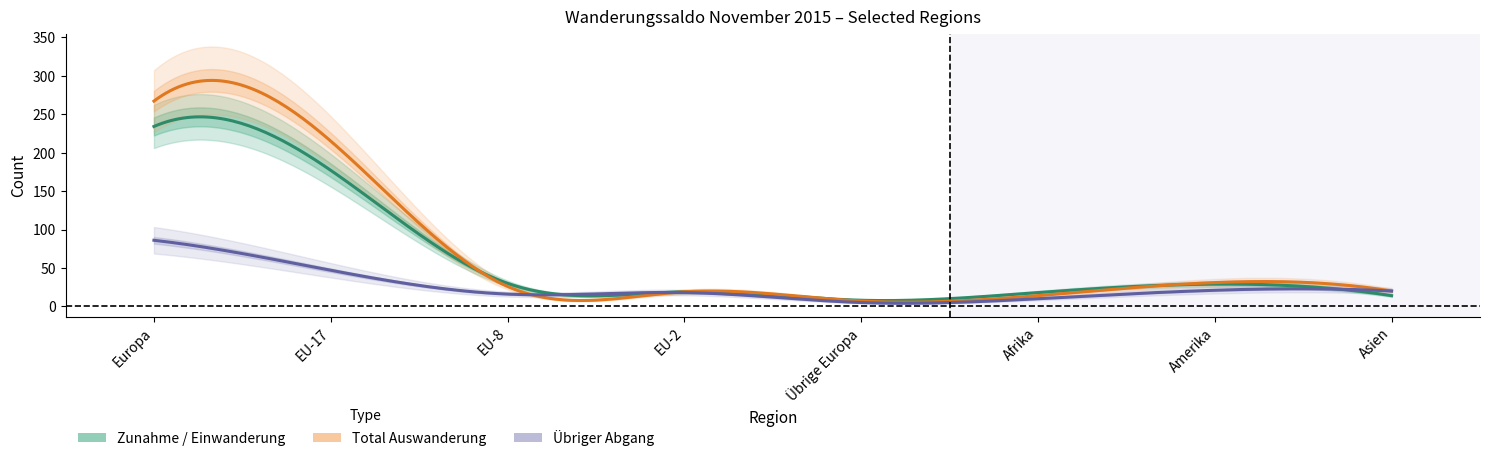

The Total Einwanderung series shows 8 at Übrige Europa. True or false?

True